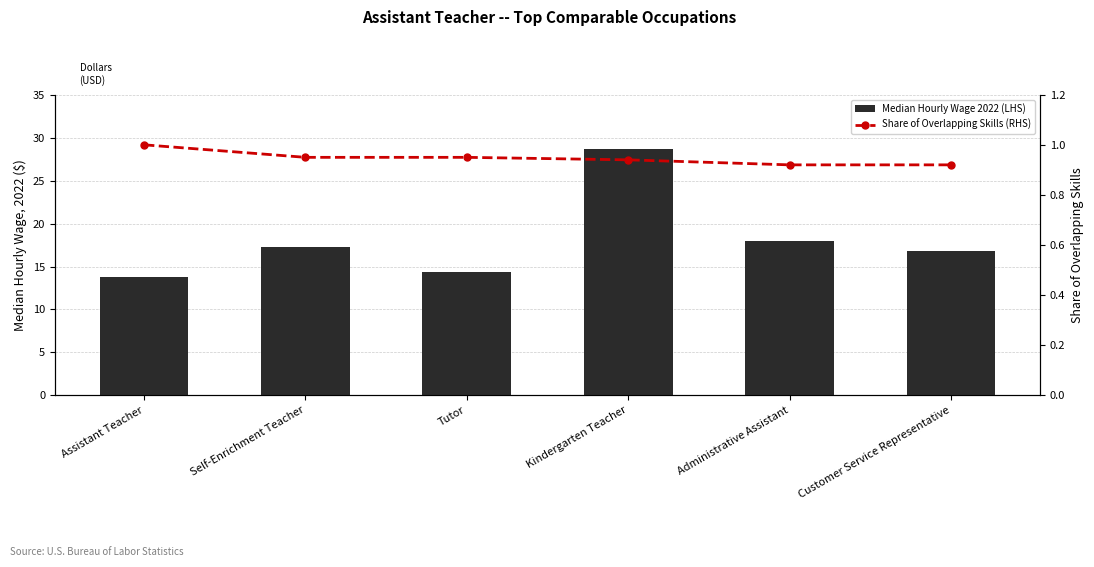

What is the difference between the Median Hourly Wage 2022 (LHS) values at Assistant Teacher and Customer Service Representative?

3.0